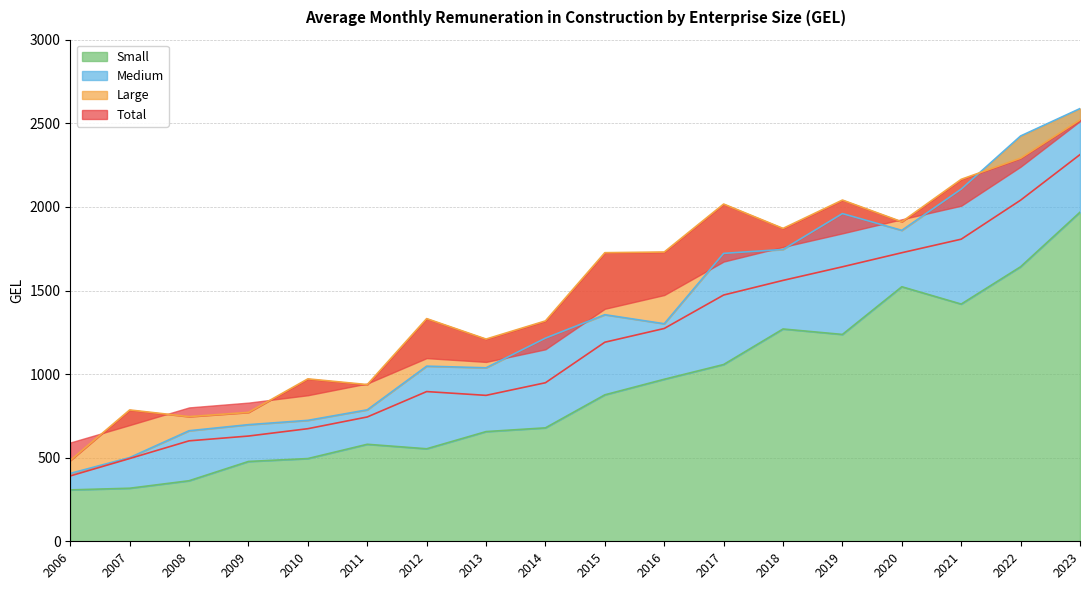

What is the highest value of the Medium series?

2588.2